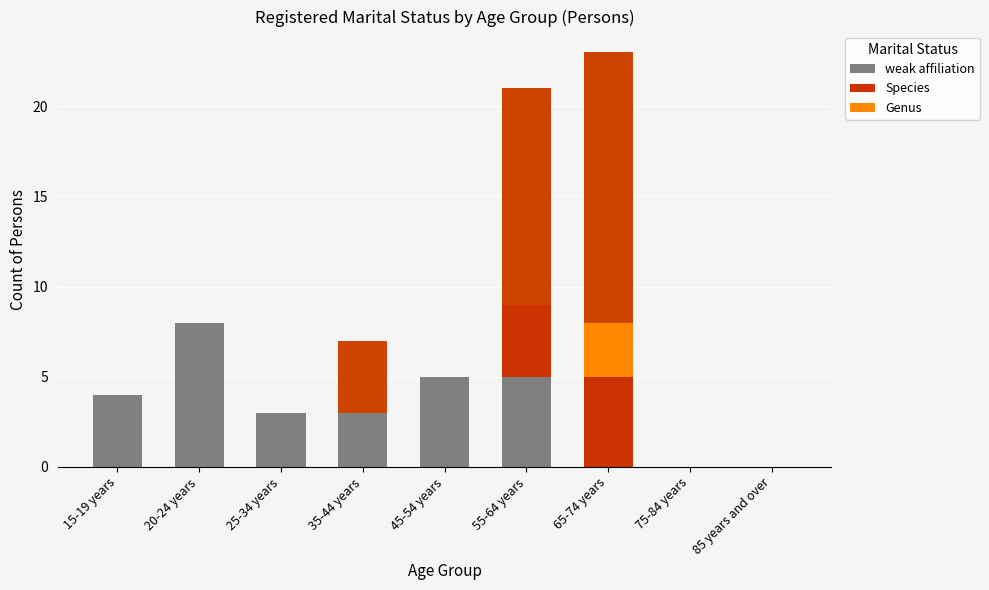

How many bars are there in each group?

3